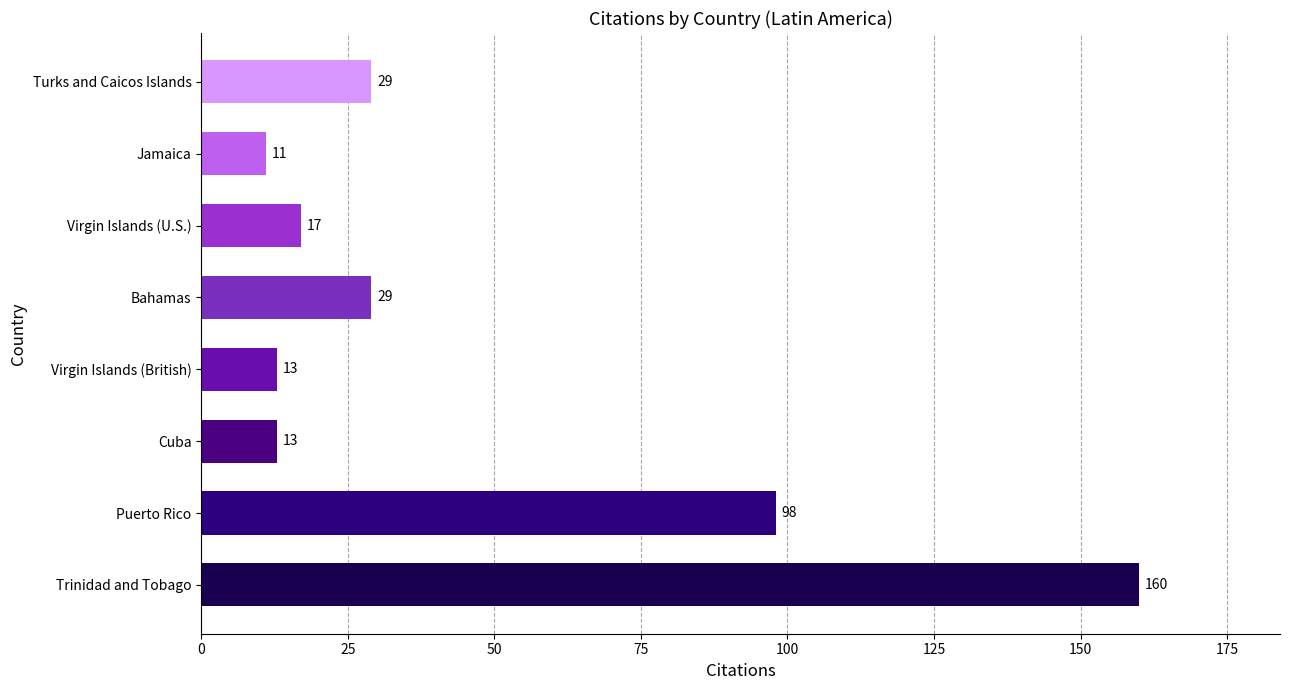

Reading bottom to top, extract all data points from this chart.

Trinidad and Tobago=160	Puerto Rico=98	Cuba=13	Virgin Islands (British)=13	Bahamas=29	Virgin Islands (U.S.)=17	Jamaica=11	Turks and Caicos Islands=29